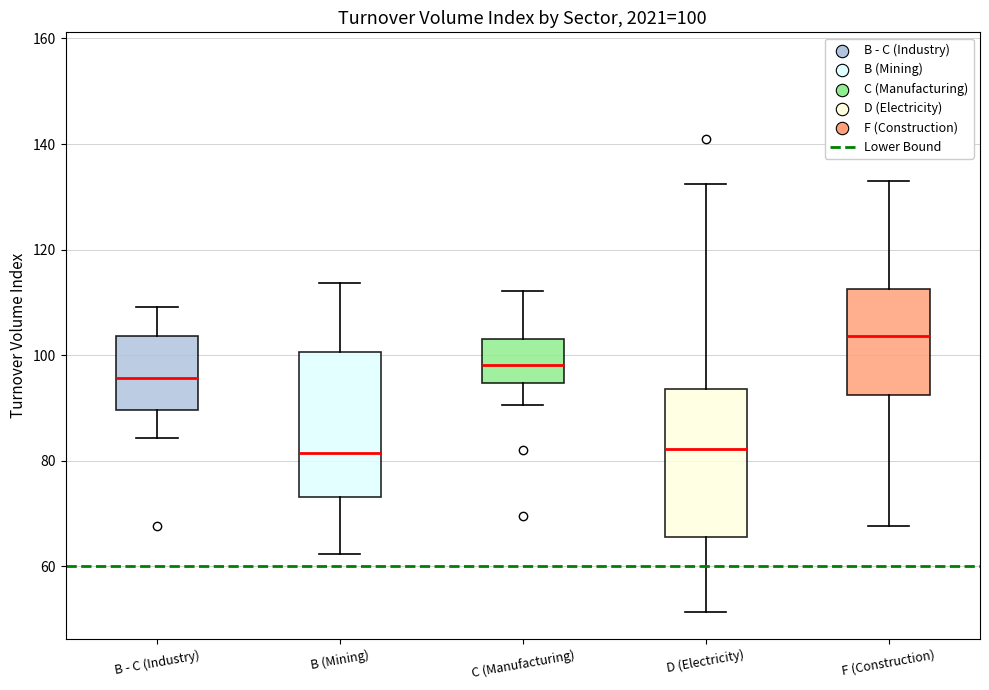

Which box's median line is the highest?

F (Construction)